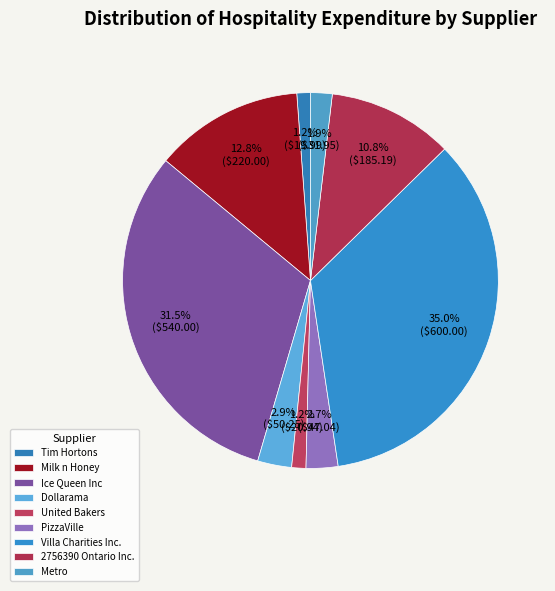

Which slice is the largest?

Villa Charities Inc.